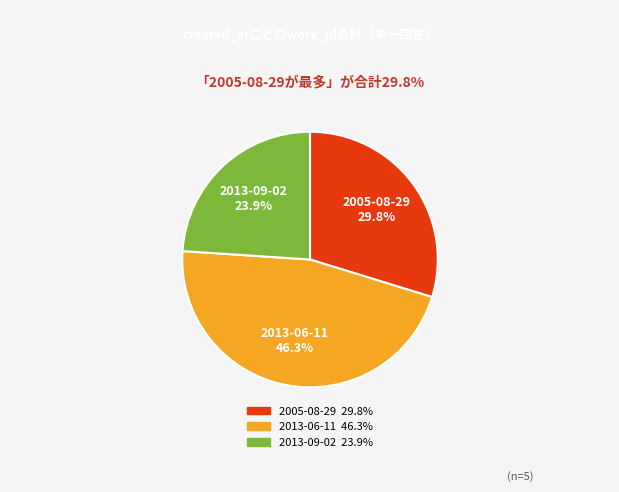

Is it true that 2005-08-29 is 25% of the pie?

False